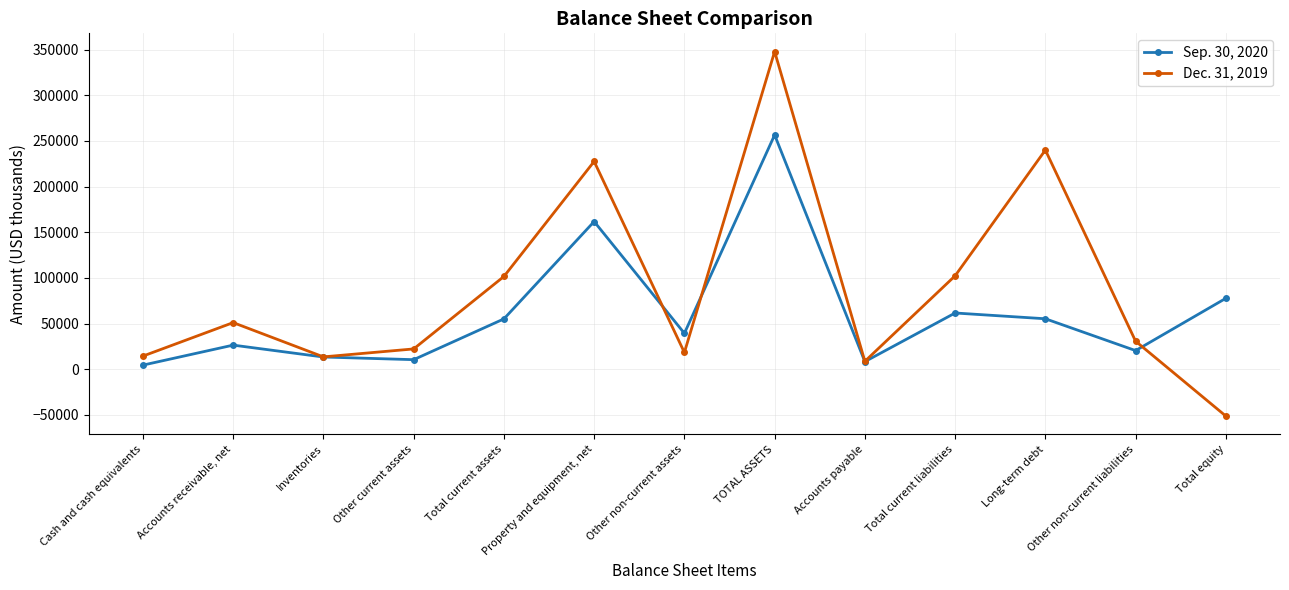

What is the sum of the Sep. 30, 2020 values at Long-term debt and Total equity?

132984